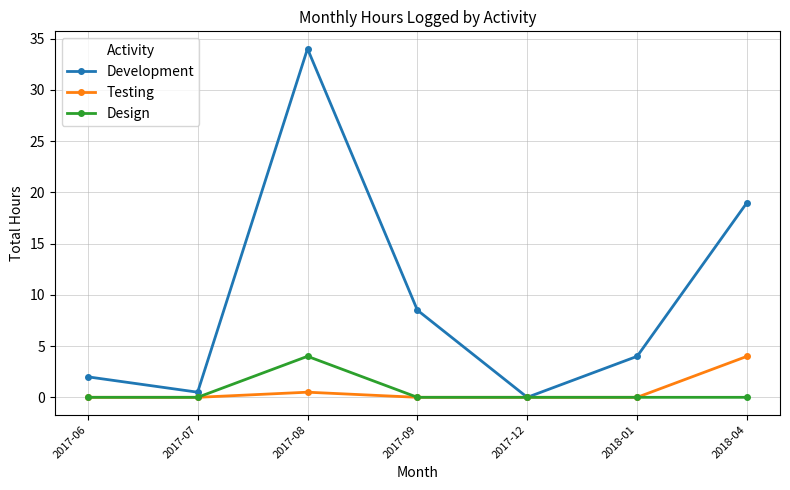

The Development series shows 33.3 at 2018-04. True or false?

False